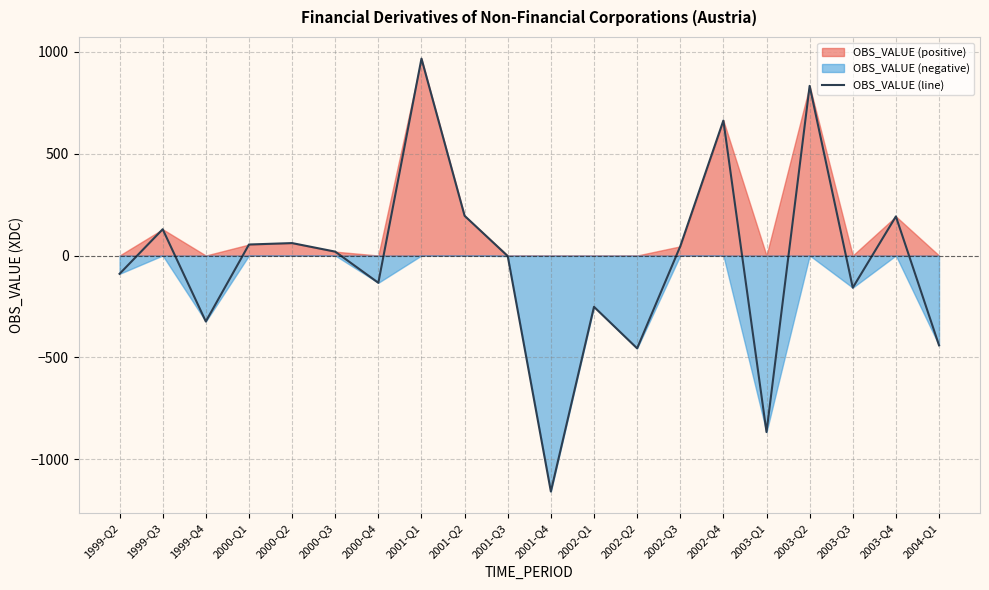

What is the label of the 12th point from the right?

2001-Q2